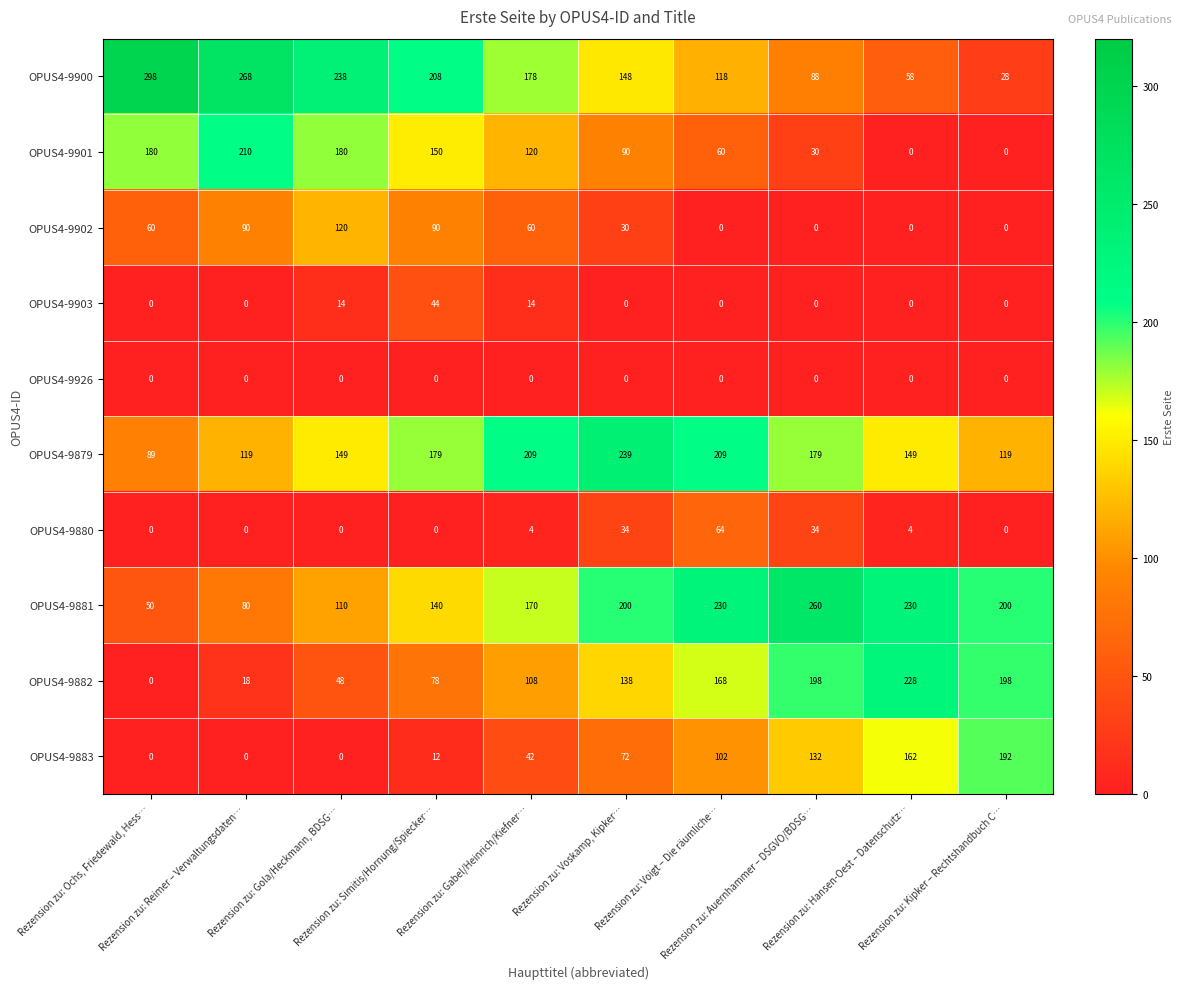

Which series has the largest total across all categories?

OPUS4-9881